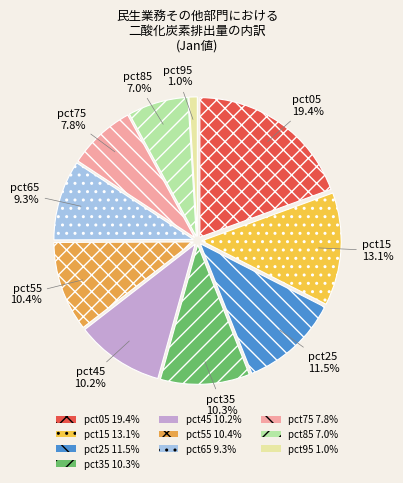

What is the total percentage of pct45 and pct35?

20.5%